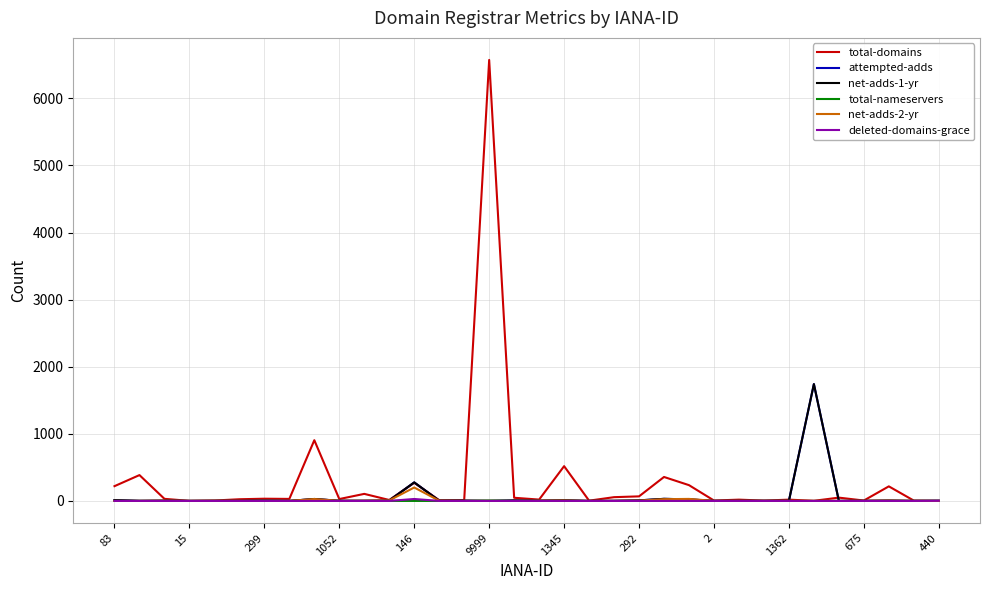

What is the label of the 33rd point from the left?

32